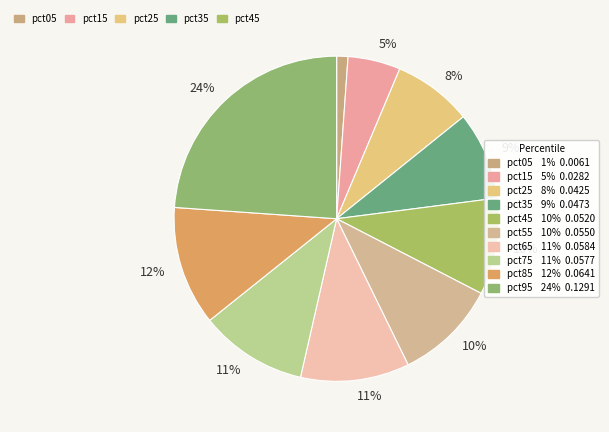

Rank the categories by value from highest to lowest.

pct95, pct85, pct65, pct75, pct55, pct45, pct35, pct25, pct15, pct05